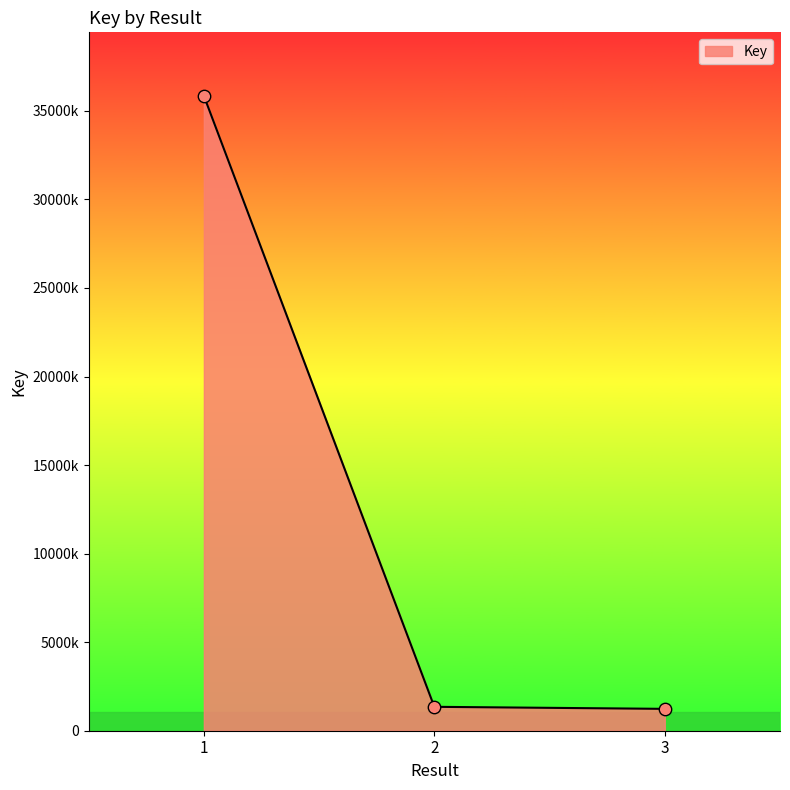

What is the change in value from 1 to 3?

-34616308